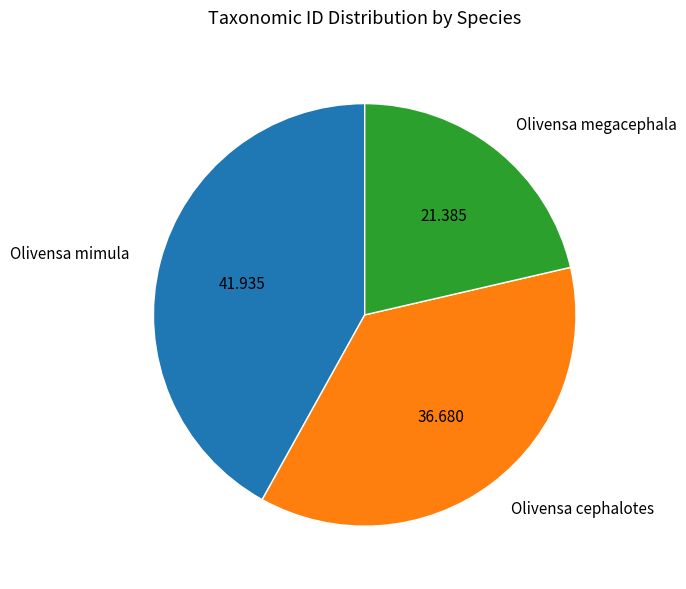

Rank the categories by value from highest to lowest.

Olivensa mimula, Olivensa cephalotes, Olivensa megacephala